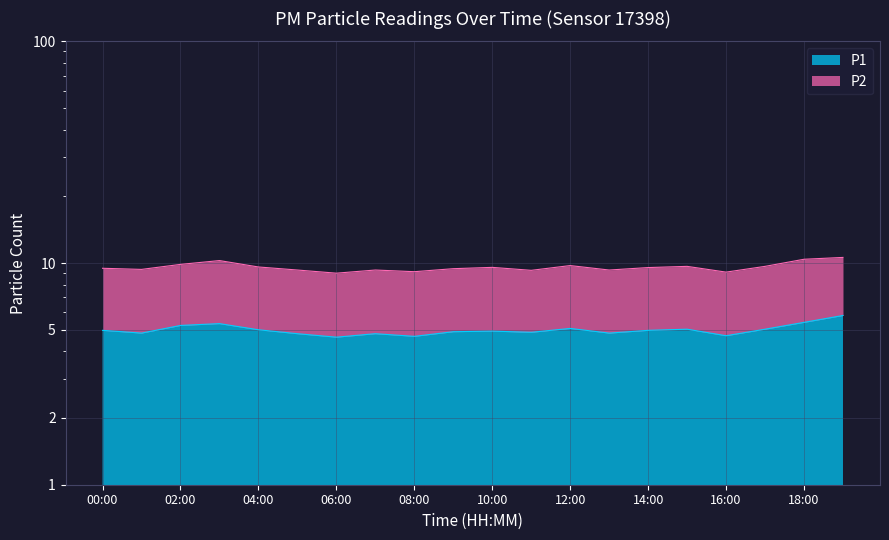

What is the label of the 3rd point from the left?

02:00